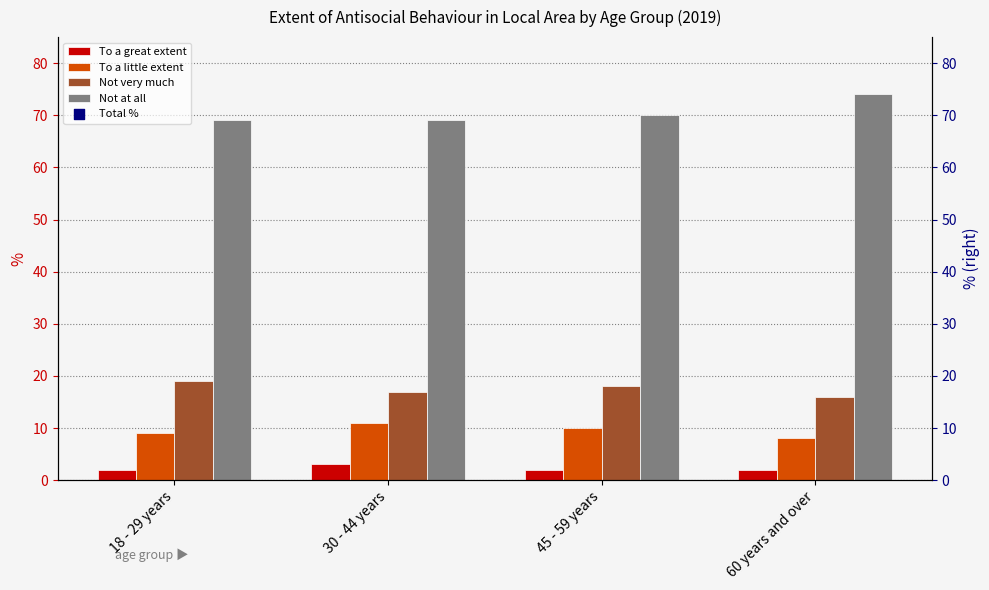

Which series has the largest Y range (max minus min)?

Not at all